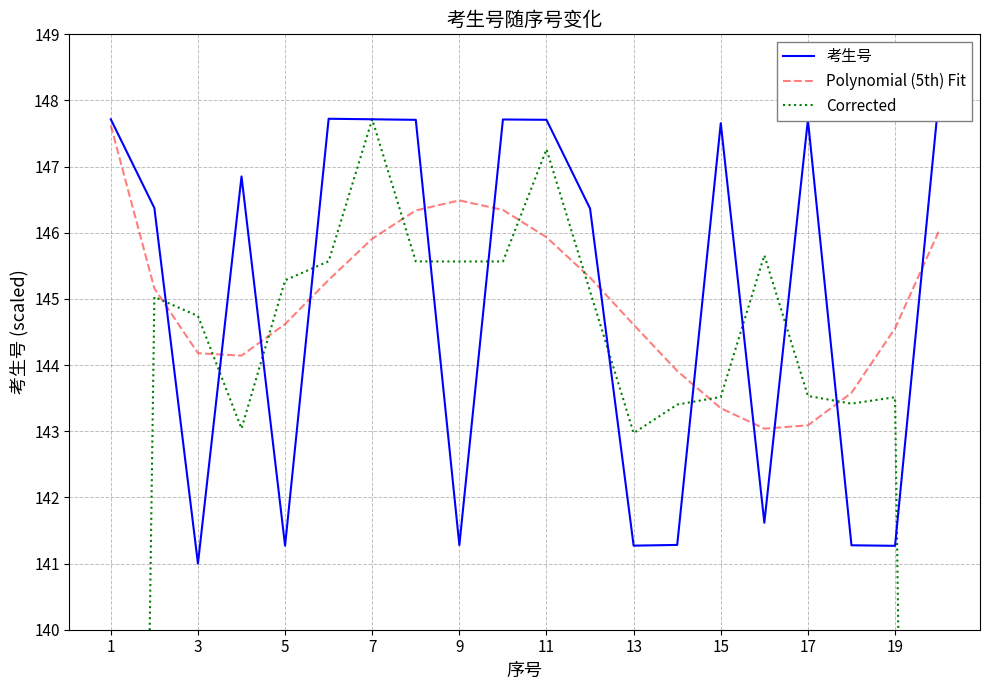

The value of Polynomial (5th) Fit at 19 is 144.6. True or false?

True